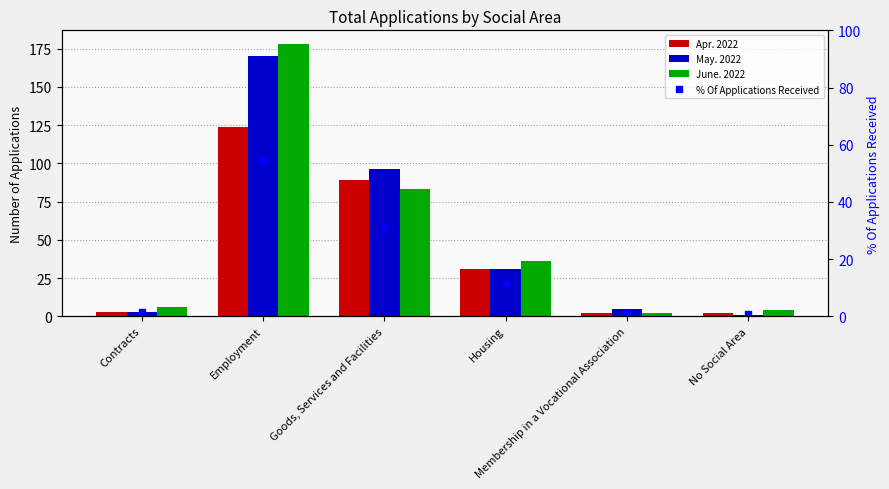

What are all the series names shown in the legend?

Apr. 2022, May. 2022, June. 2022, % Of Applications Received